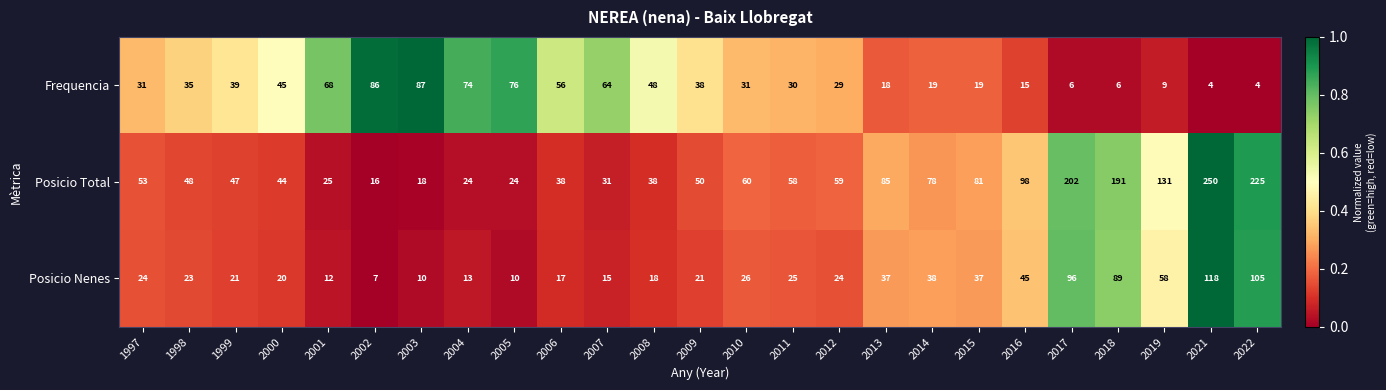

How many distinct data groups are displayed?

3